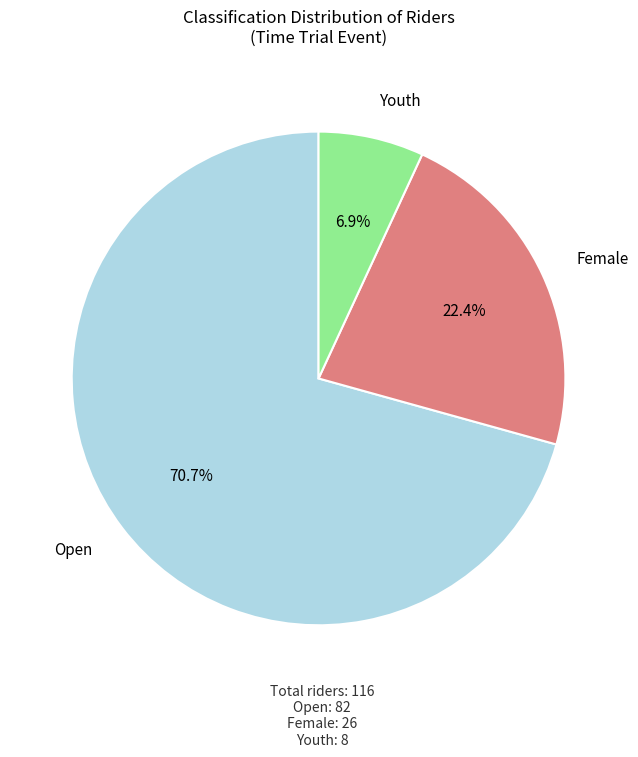

What is the total percentage of Female and Youth?

29.3%